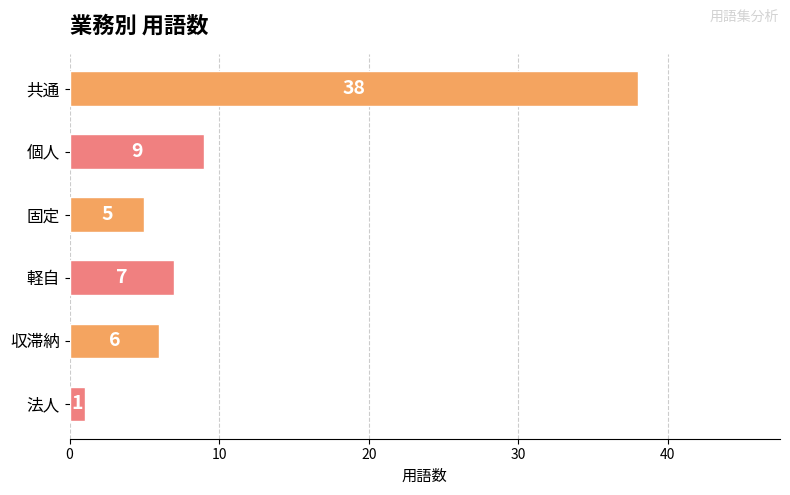

Reading top to bottom, transcribe all the data shown in this chart.

共通=38	個人=9	固定=5	軽自=7	収滞納=6	法人=1